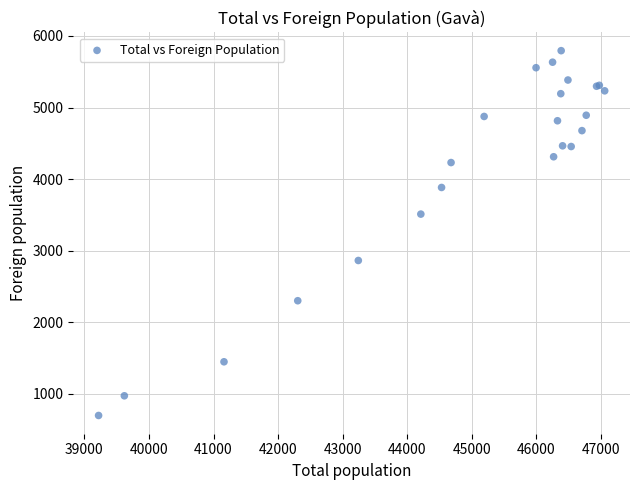

What Y value in the scatter plot is closest to 3246?

3511